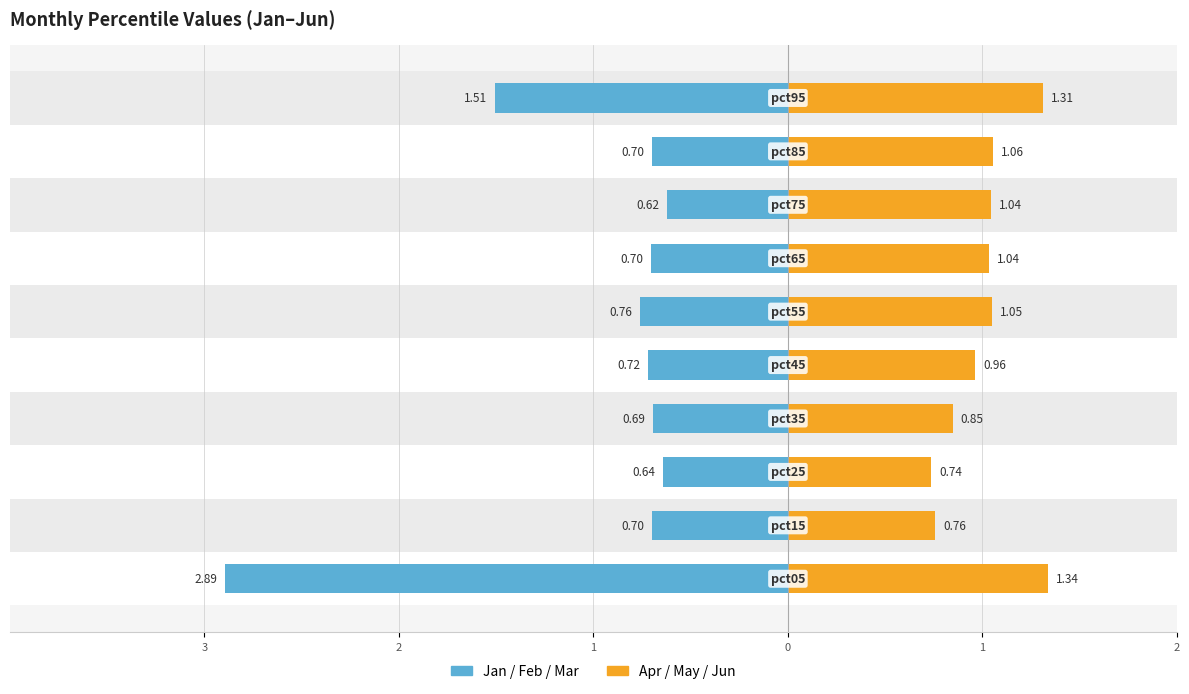

Which series changed the most between 2 and 0?

Apr/May/Jun